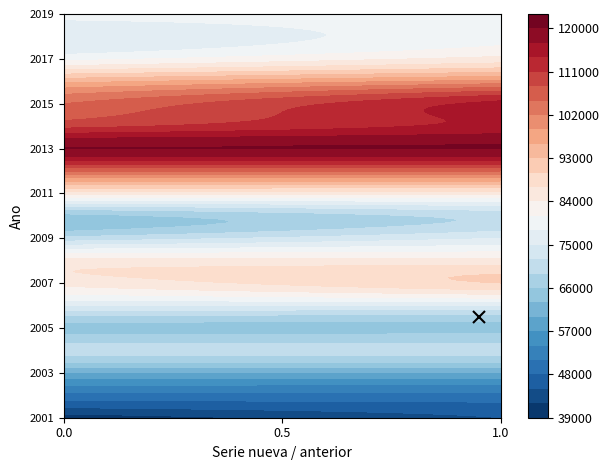

What is the total value across all series at 0?

1520000